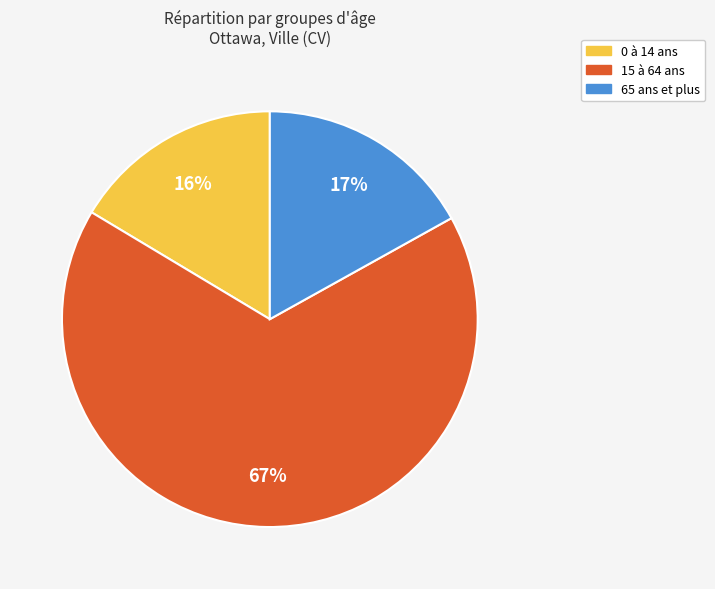

Count the number of slices in the pie.

3